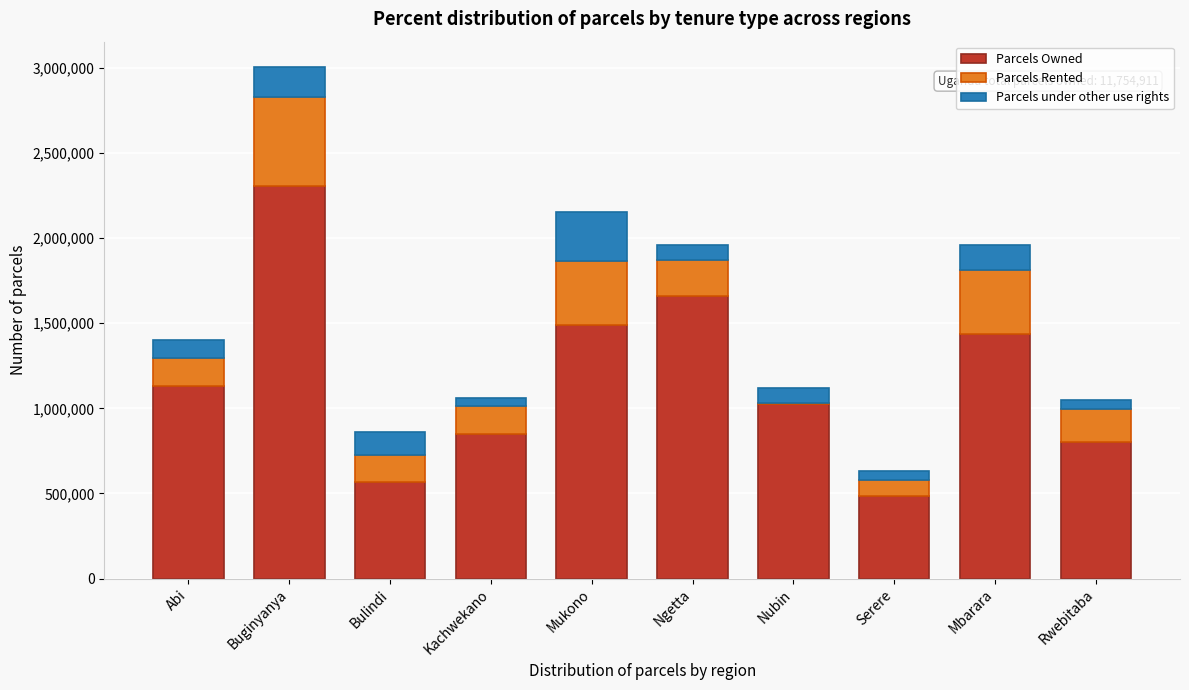

Reading left to right, list the values for the Parcels Owned series.

Abi=1130554	Buginyanya=2306984	Bulindi=568064	Kachwekano=848936	Mukono=1488768	Ngetta=1661275	Nubin=1027313	Serere=482853	Mbarara=1435261	Rwebitaba=804904